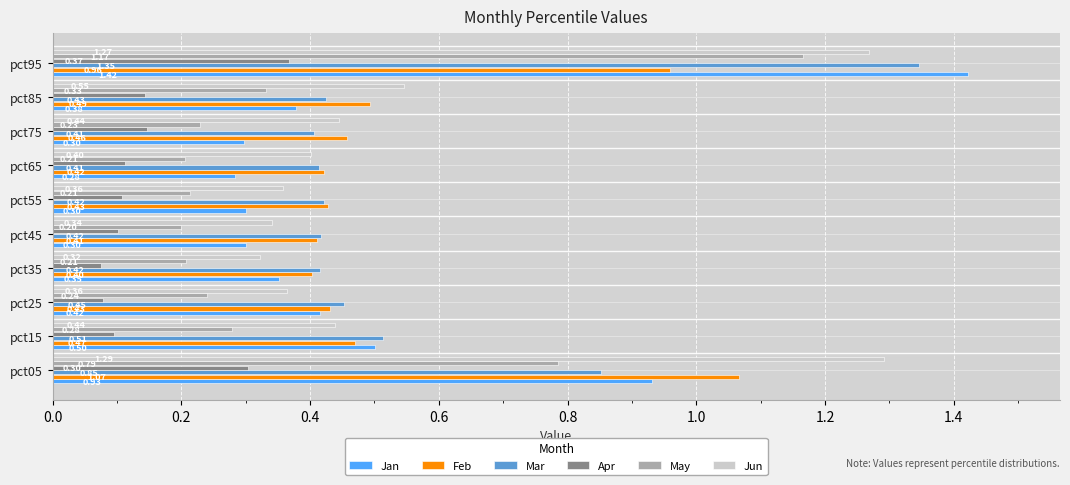

What is the difference between the second highest and second lowest values in the Mar series?

0.4